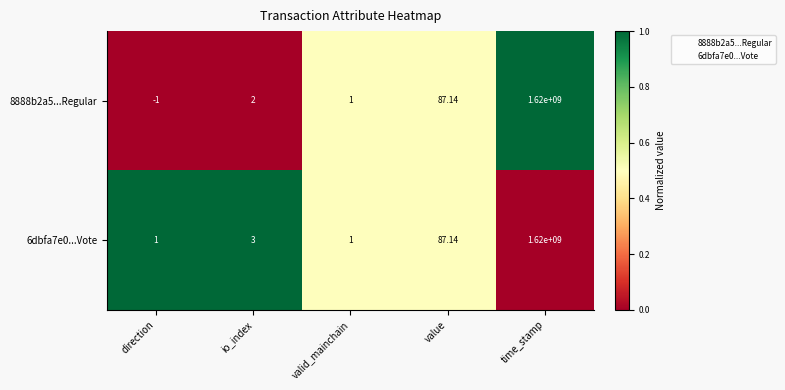

At which label does 6dbfa7e0...Vote reach its peak?

time_stamp